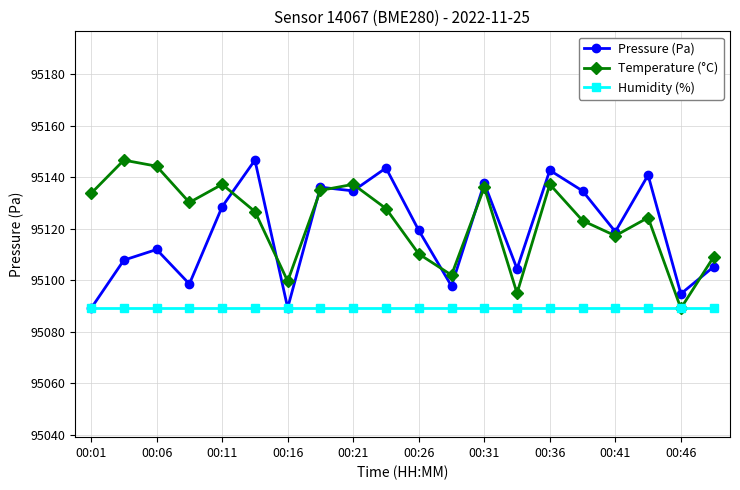

What is the value of the Humidity (%) point at the 15th from the left?

95089.1